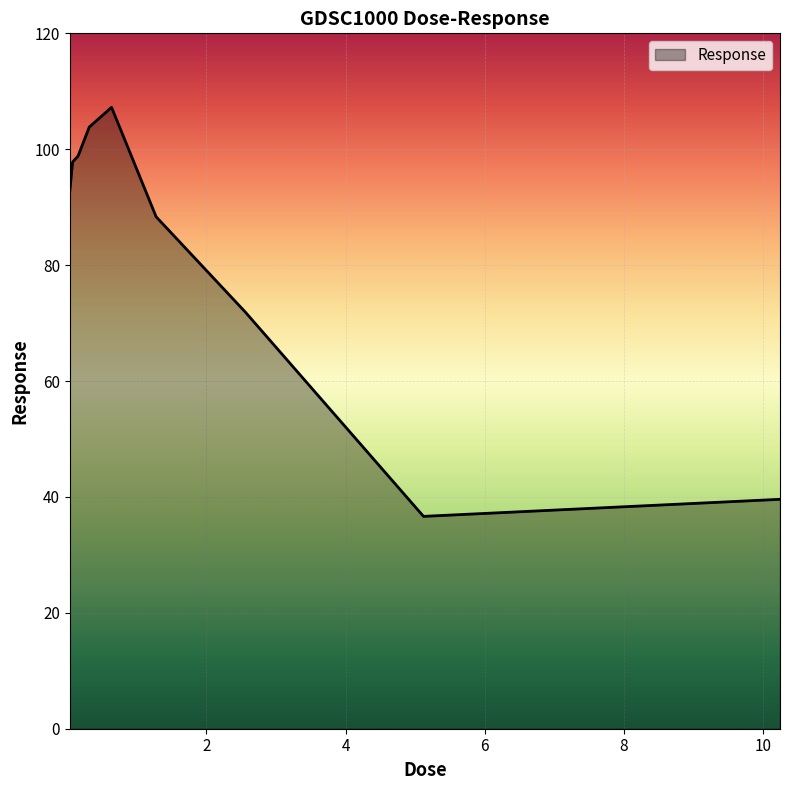

What is the minimum value shown in the chart?

36.6